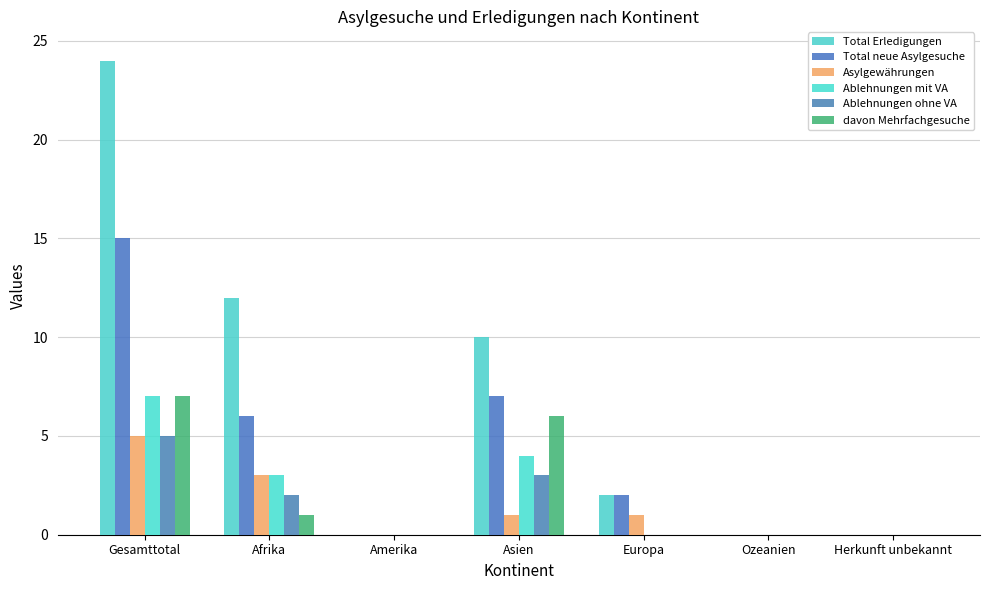

Does the chart contain stacked bars?

No